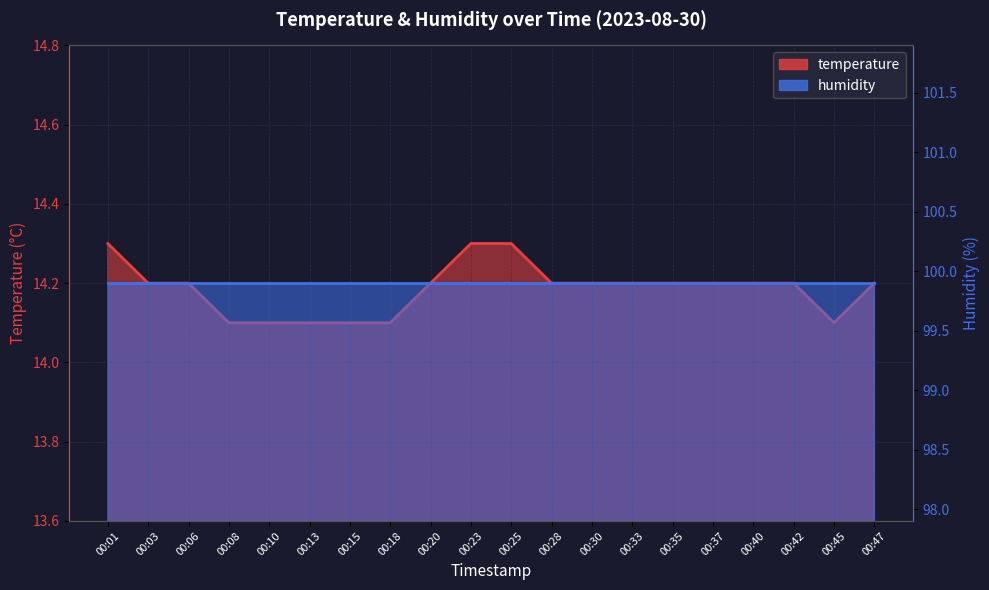

What is the value of the 9th point from the left?

14.2